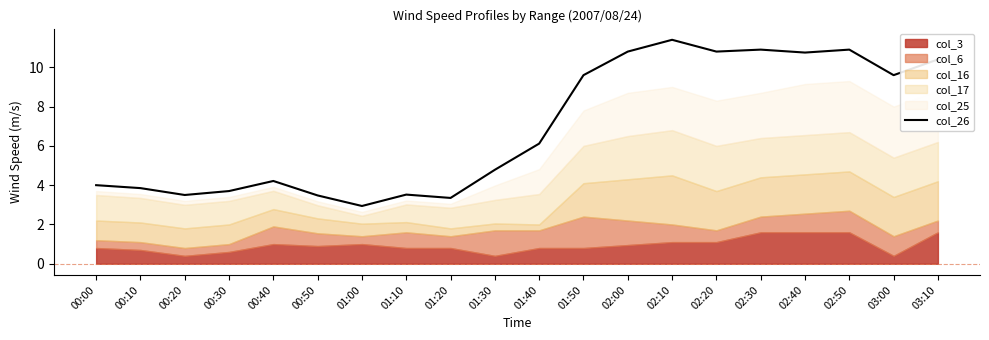

What is the difference between the values at 02:20 and 00:10?

7.0